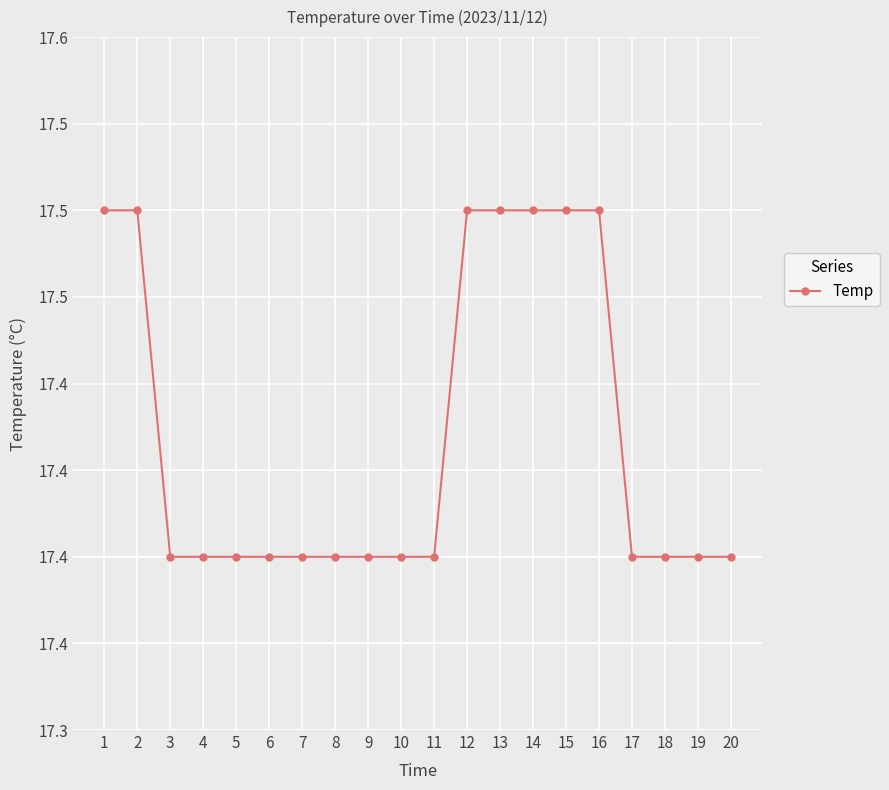

Reading left to right, what are all the values shown in this chart?

17.5	17.5	17.4	17.4	17.4	17.4	17.4	17.4	17.4	17.4	17.4	17.5	17.5	17.5	17.5	17.5	17.4	17.4	17.4	17.4